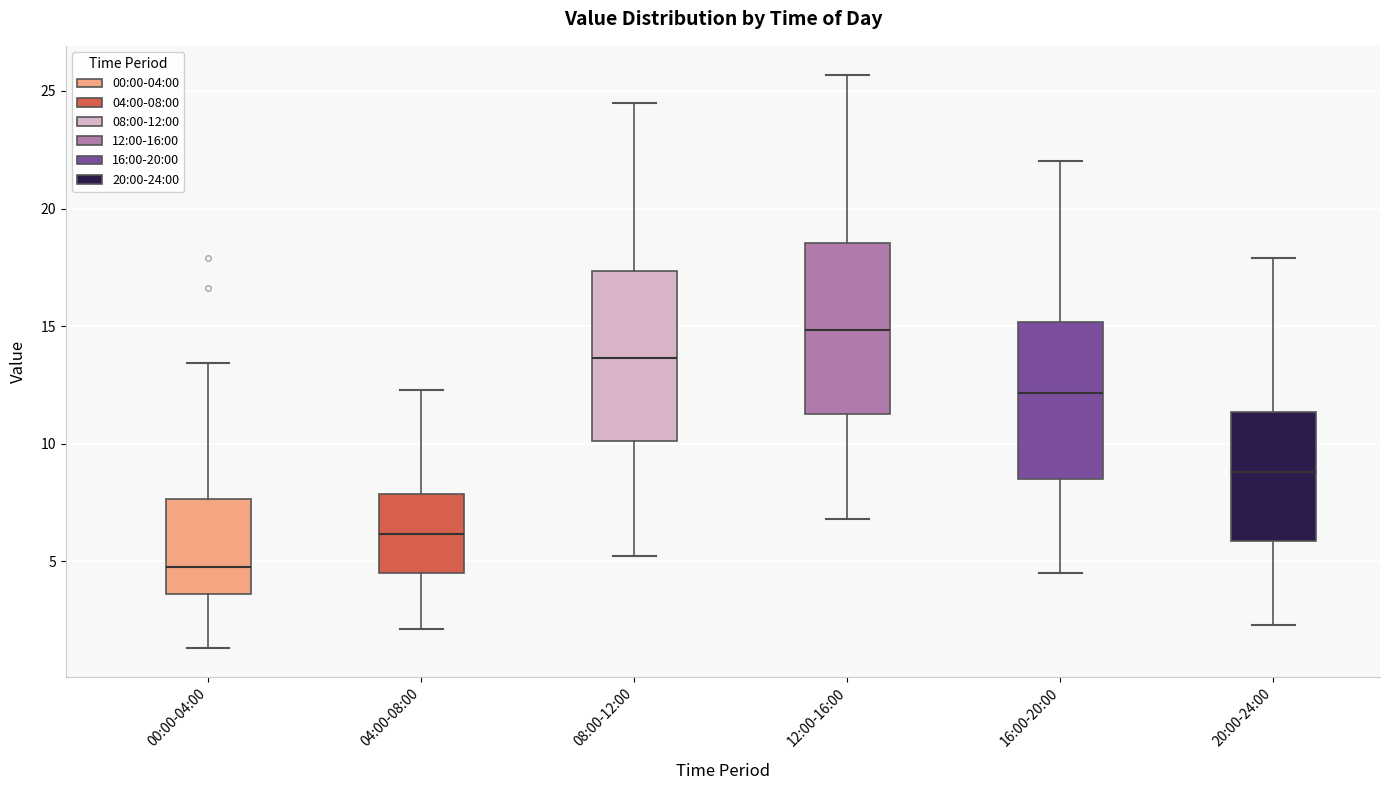

Reading left to right, read every box against the y-axis: the position of its median line, the range the box covers, and the ends of its whiskers. The values are not printed on the chart, so give them approximately, as read against the axis.

00:00-04:00: median 5.0, box 3.5 to 7.5, whiskers 1.5 to 13.5
04:00-08:00: median 6.0, box 4.5 to 8.0, whiskers 2.0 to 12.5
08:00-12:00: median 13.5, box 10.0 to 17.5, whiskers 5.0 to 24.5
12:00-16:00: median 15.0, box 11.5 to 18.5, whiskers 7.0 to 25.5
16:00-20:00: median 12.0, box 8.5 to 15.0, whiskers 4.5 to 22.0
20:00-24:00: median 9.0, box 6.0 to 11.5, whiskers 2.5 to 18.0